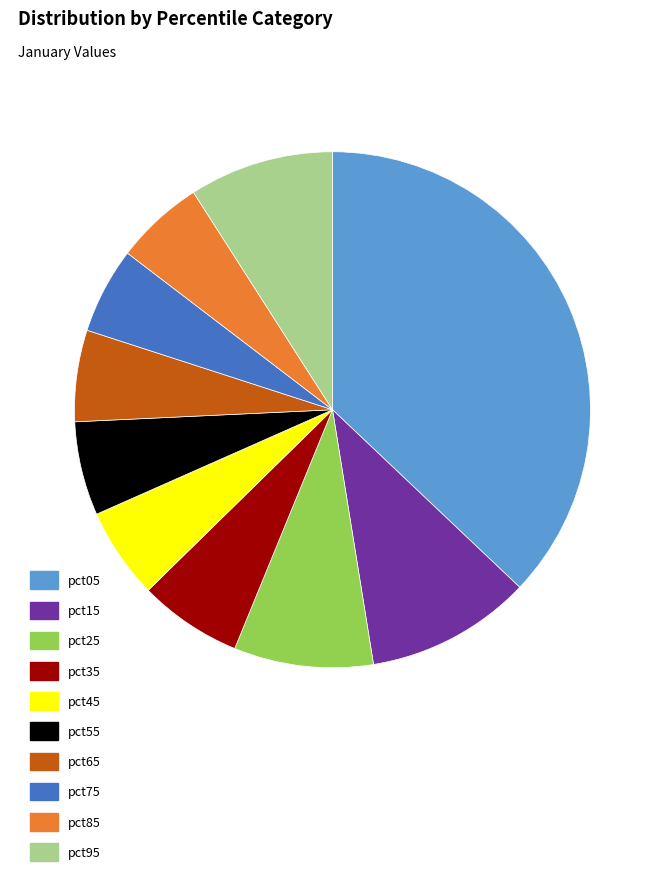

Which slice is the largest?

pct05